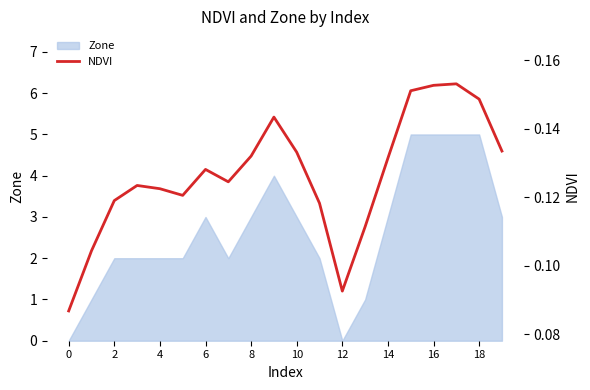

Which category has the highest value across all series?

17